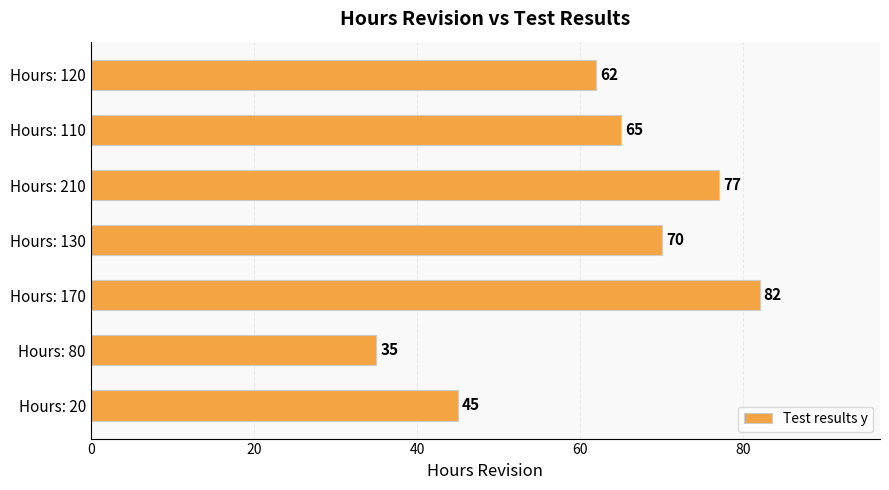

Are the bars grouped side by side (vs. stacked)?

No